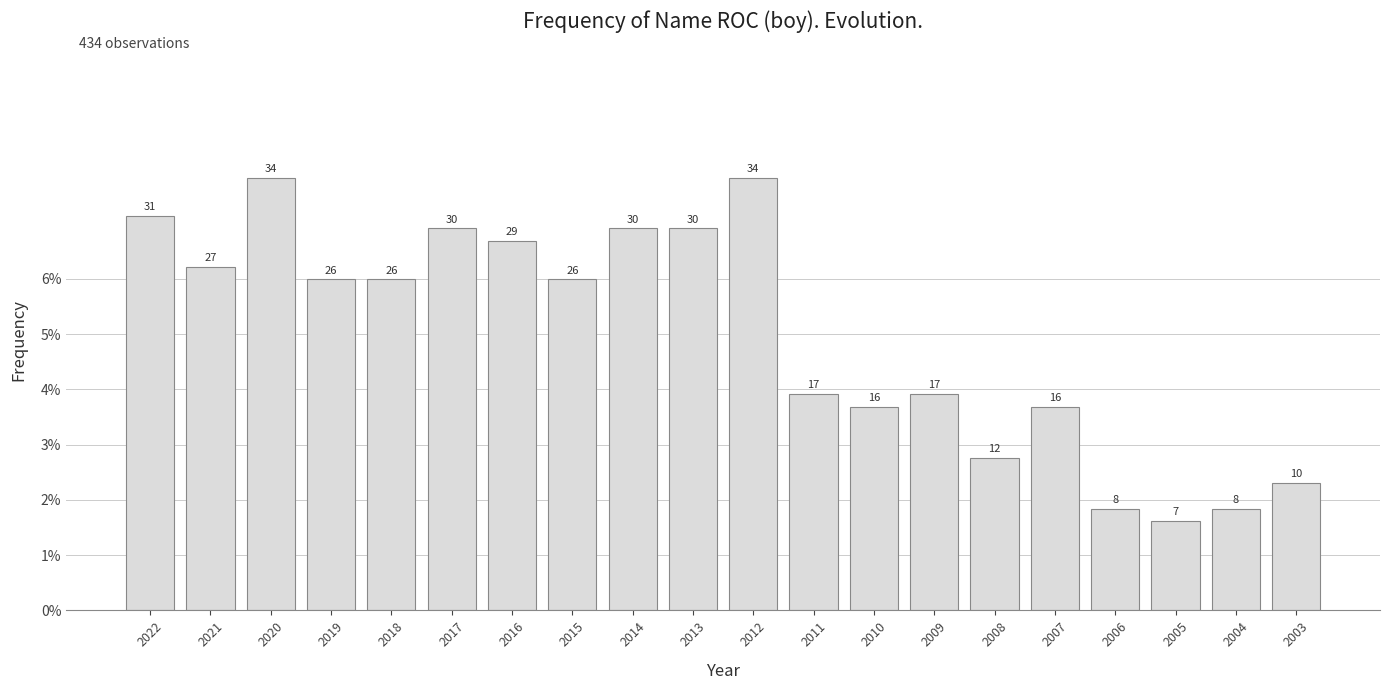

Which label corresponds to the smallest value in the chart?

2005